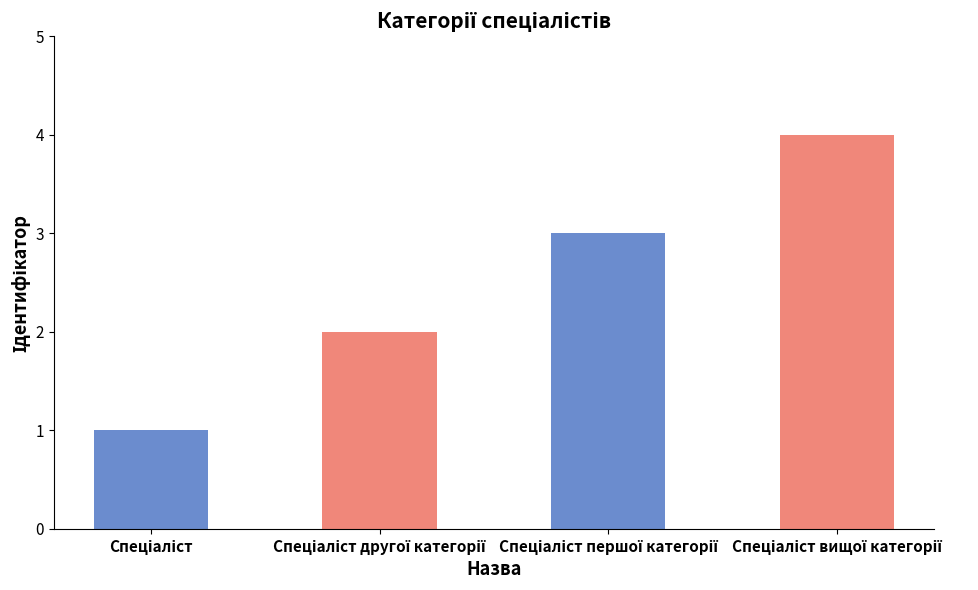

What is the difference between the maximum and minimum values?

3